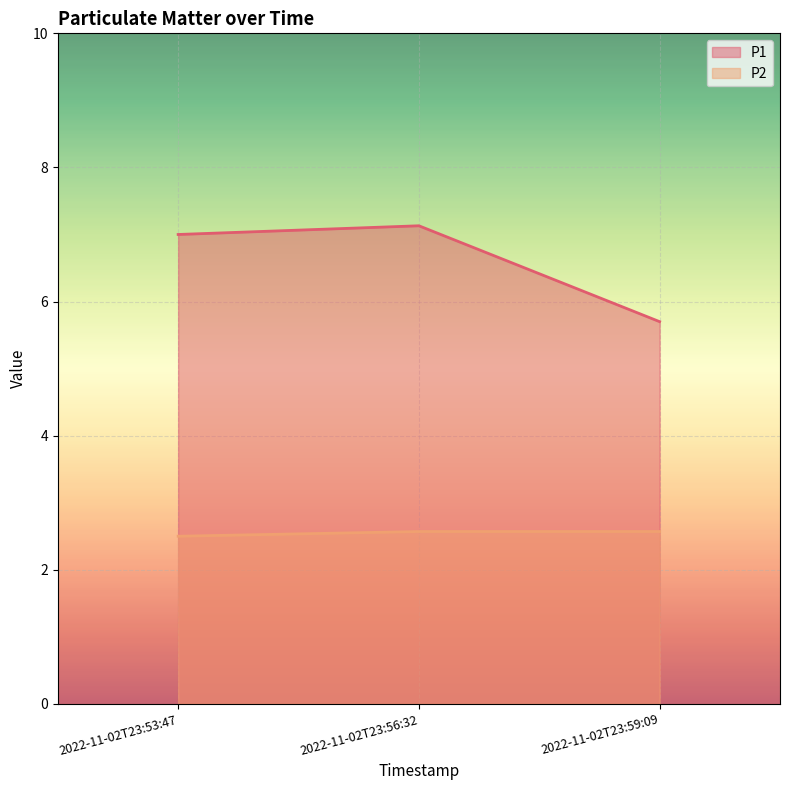

At which label is P1 closest to 6?

2022-11-02T23:59:09